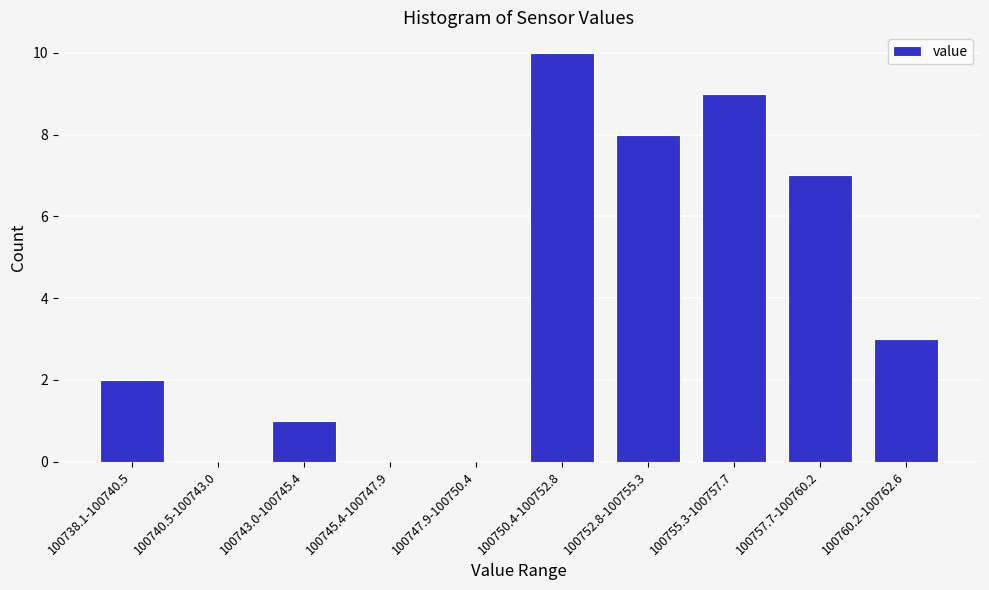

Reading right to left, what are all the values shown in this chart?

100760.2-100762.6=3	100757.7-100760.2=7	100755.3-100757.7=9	100752.8-100755.3=8	100750.4-100752.8=10	100747.9-100750.4=0	100745.4-100747.9=0	100743.0-100745.4=1	100740.5-100743.0=0	100738.1-100740.5=2